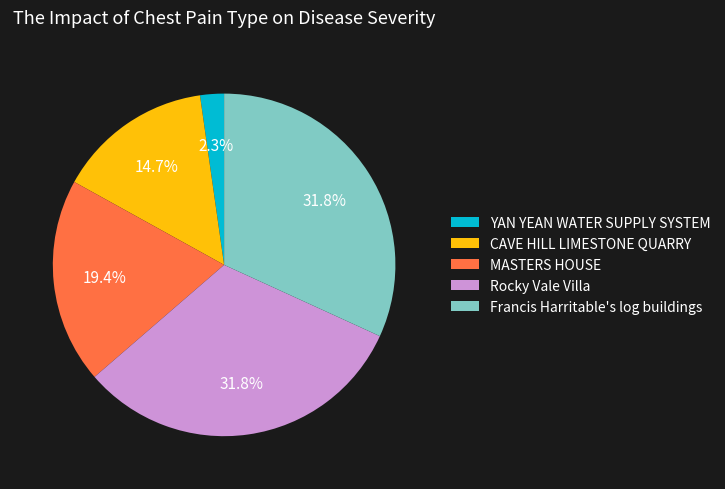

To the nearest percent, what is the difference between the largest and smallest slice percentages?

30%